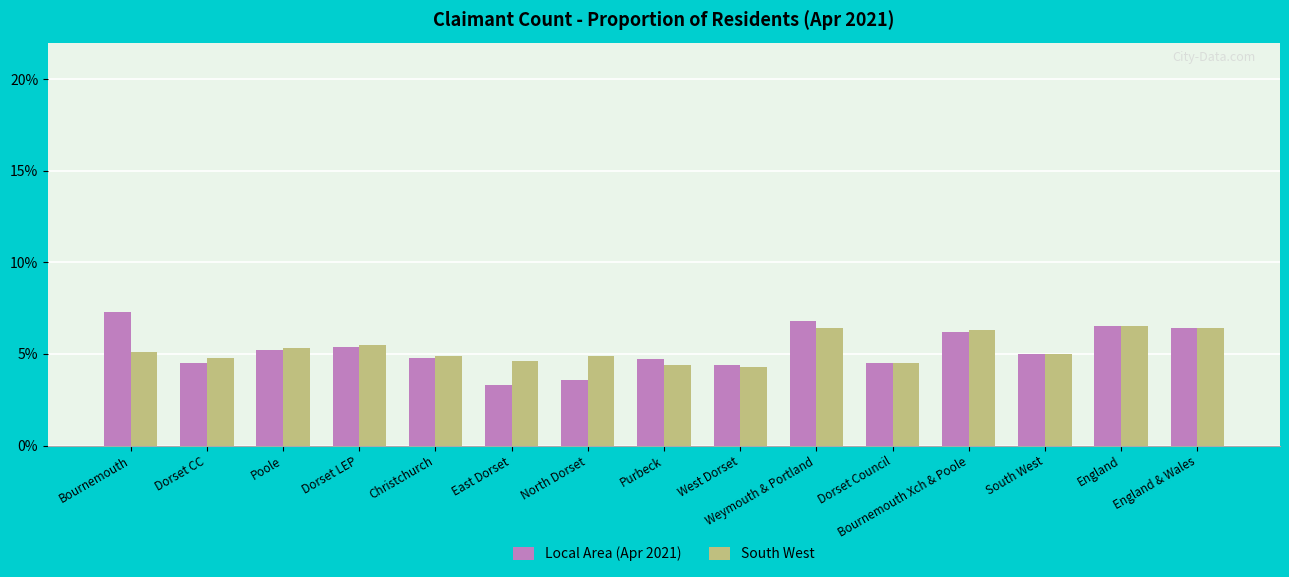

What is the minimum value shown in the chart?

3.3